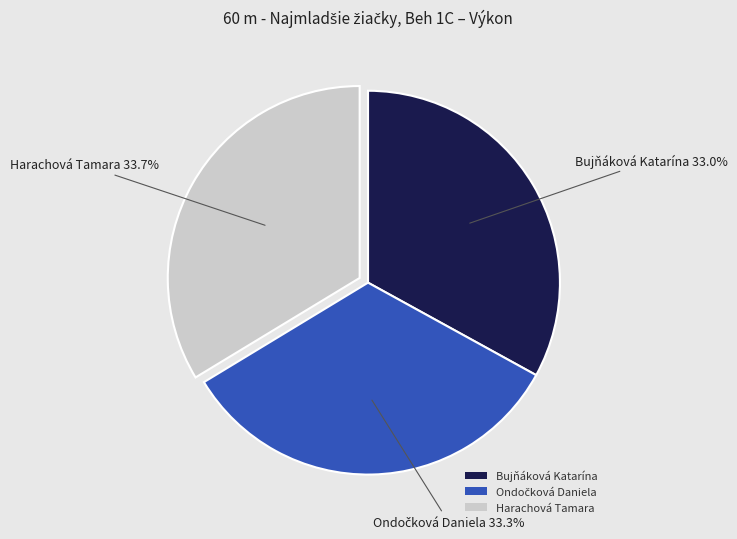

Is it true that Bujňáková Katarína is 33% of the pie?

True